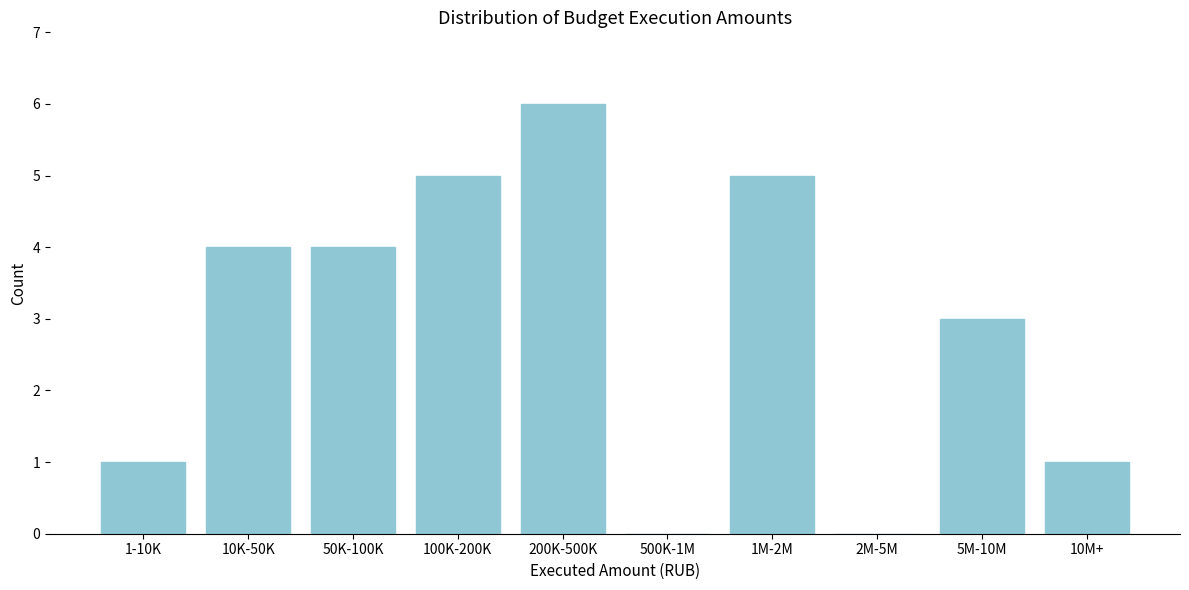

Reading left to right, transcribe all the data shown in this chart.

1-10K=1	10K-50K=4	50K-100K=4	100K-200K=5	200K-500K=6	500K-1M=0	1M-2M=5	2M-5M=0	5M-10M=3	10M+=1